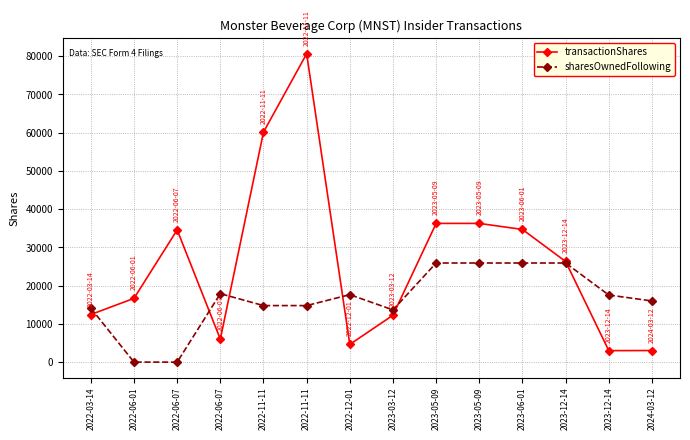

Rank the series by their maximum value, from highest to lowest.

transactionShares, sharesOwnedFollowing